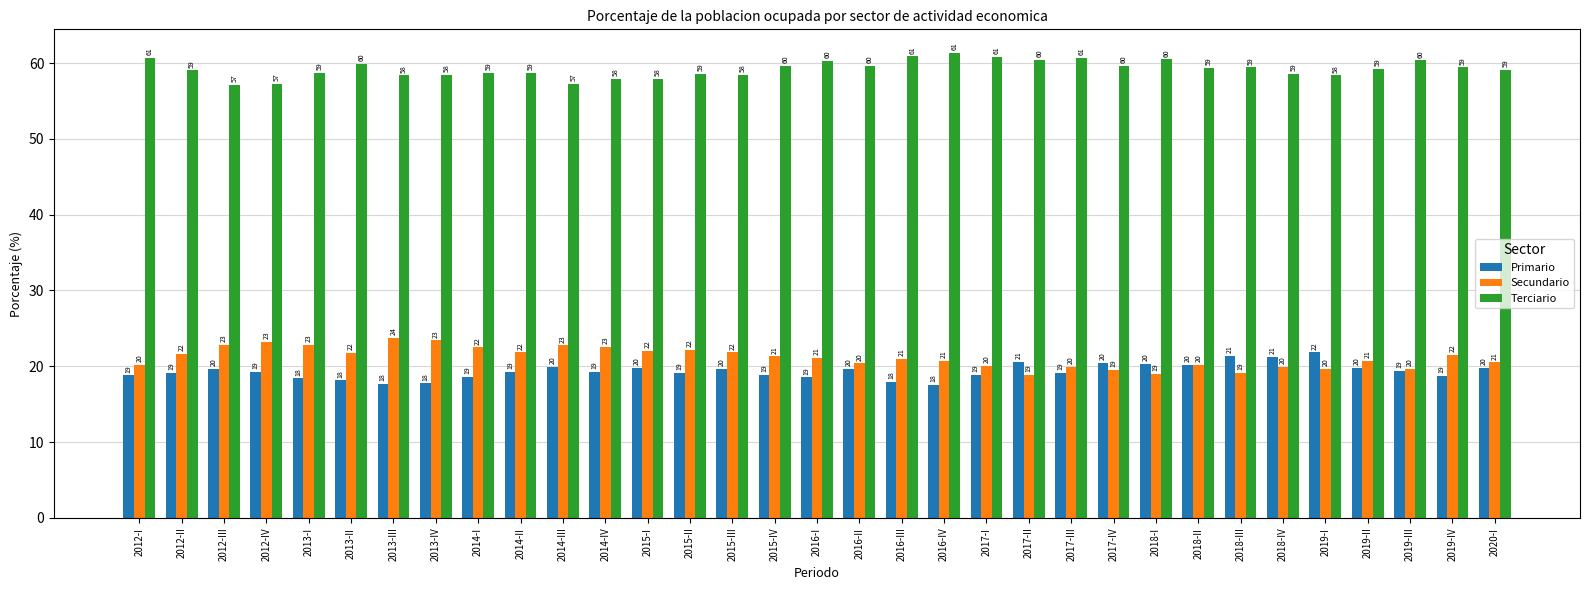

Which series has the largest total across all categories?

Terciario